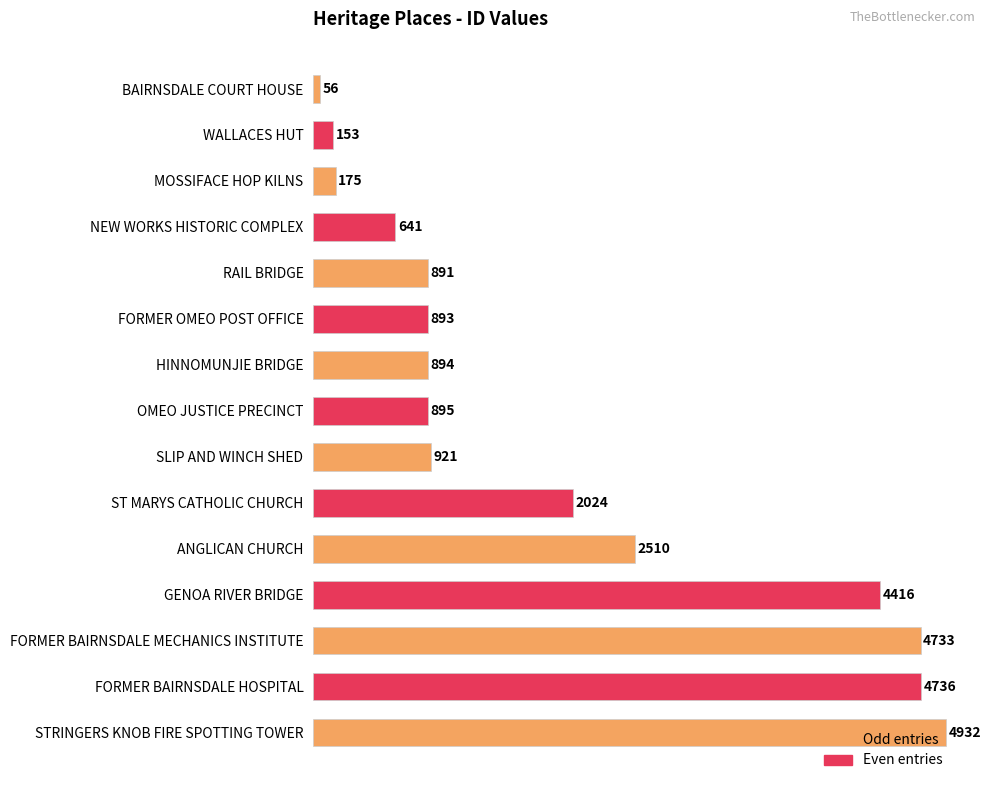

How many data points does each series have?

15